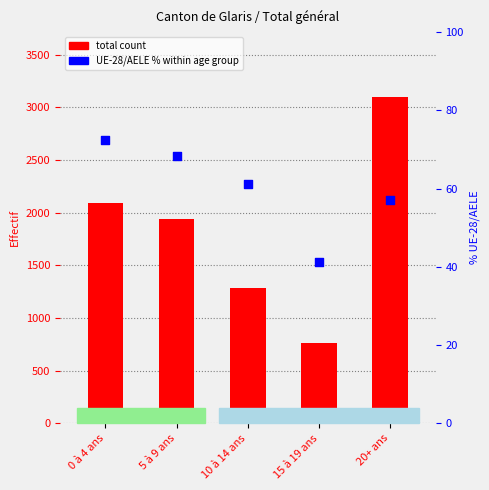

Which series reaches the maximum Y coordinate?

total count